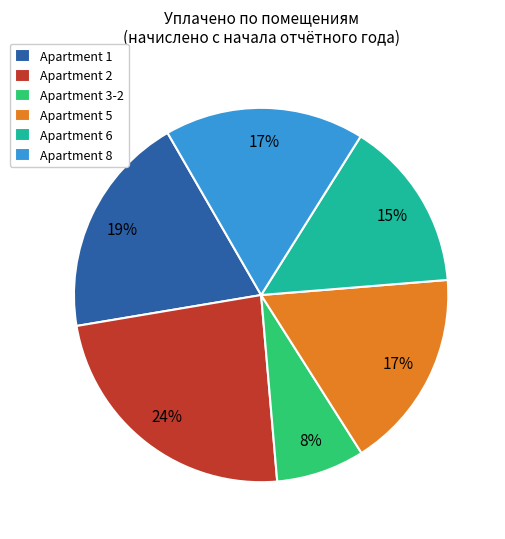

To the nearest percent, what is the difference between the largest and smallest slice percentages?

16%